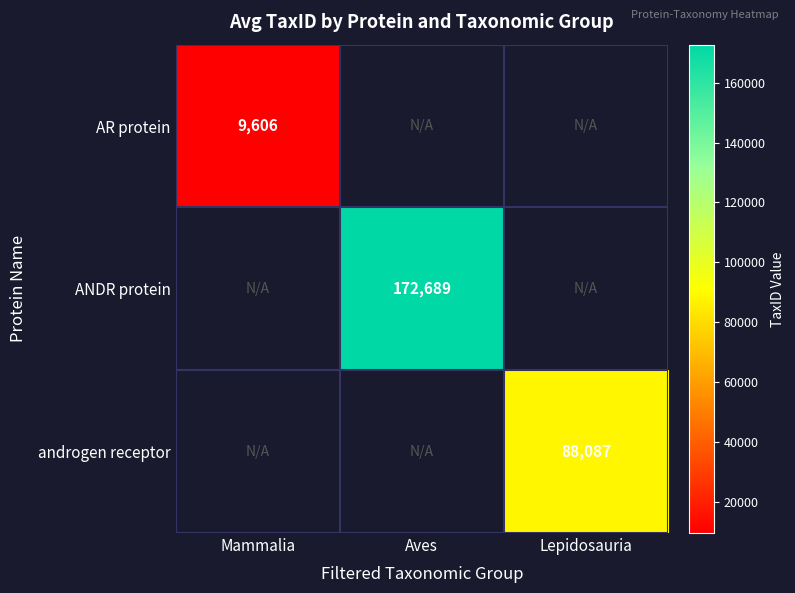

Is the value of androgen receptor at Lepidosauria greater than the value of ANDR protein at Aves?

No